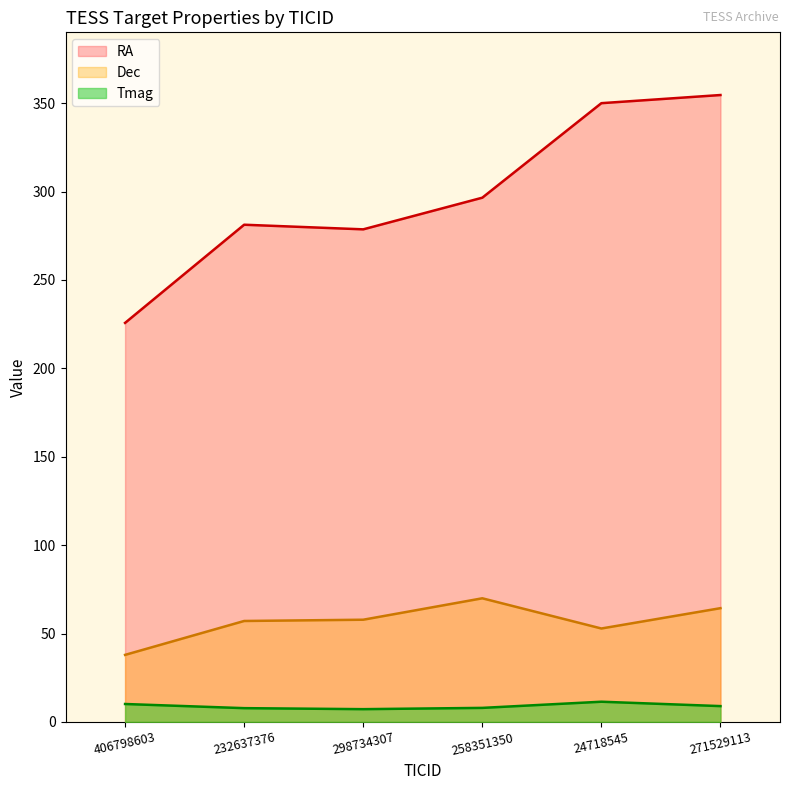

Between 232637376 and 24718545, which is larger?

24718545